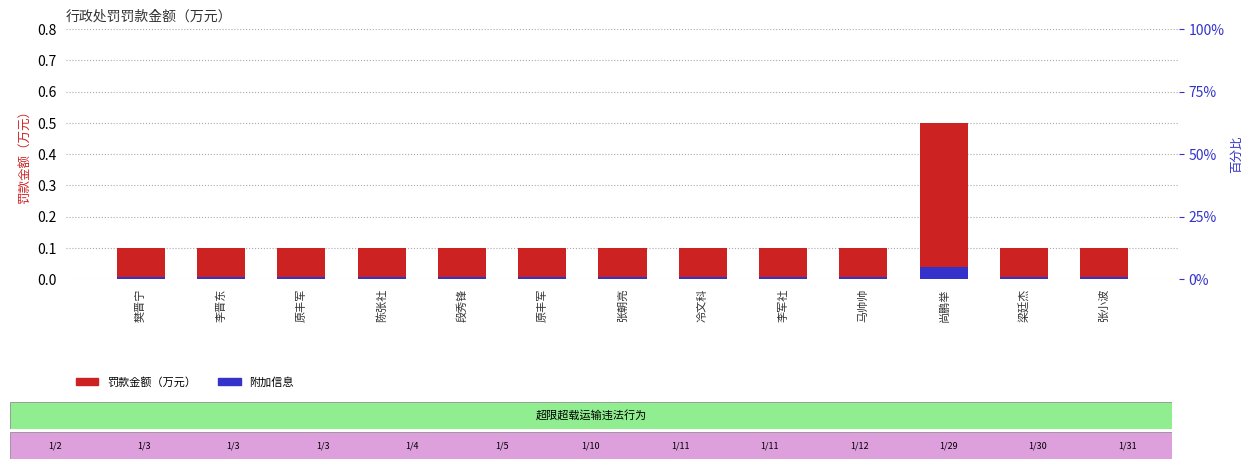

Is the value of 附加信息 at 冷文科 greater than the value of 罚款金额（万元） at 原丰军?

No